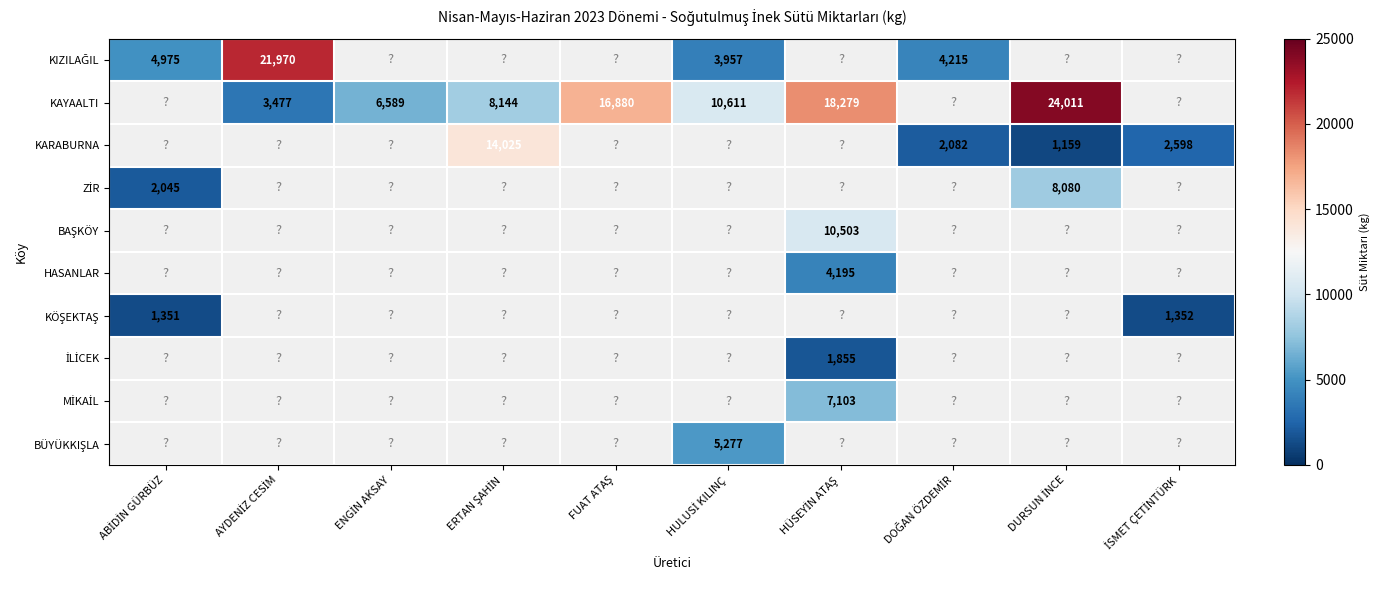

What is the maximum value shown in the chart?

24011